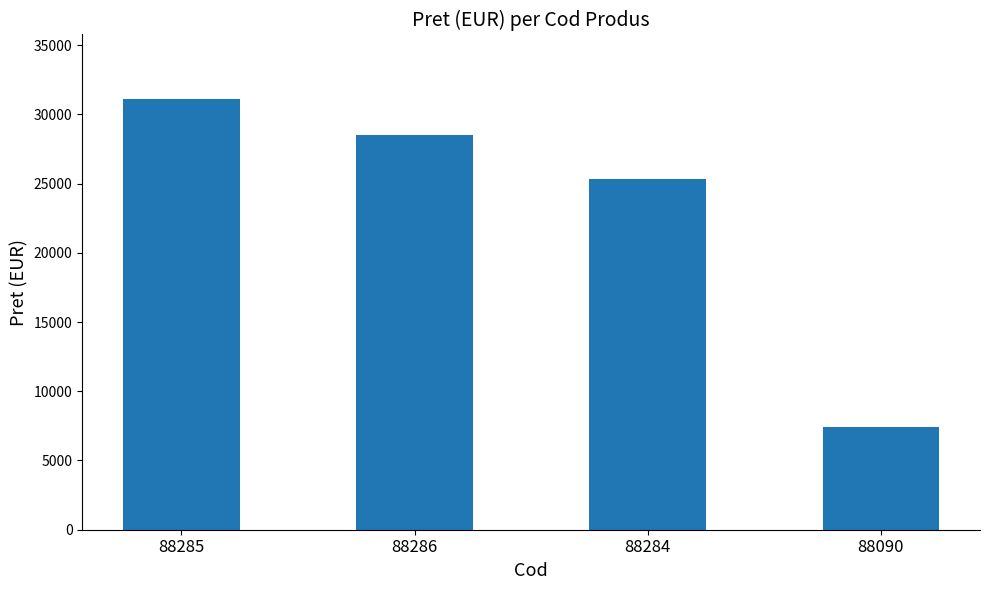

Are the bars horizontal?

No